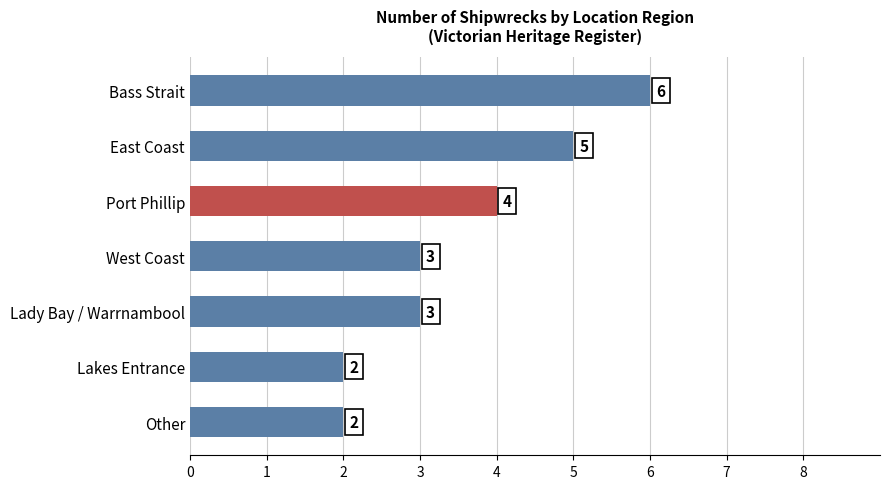

The chart shows a value of 3 at Bass Strait. True or false?

False